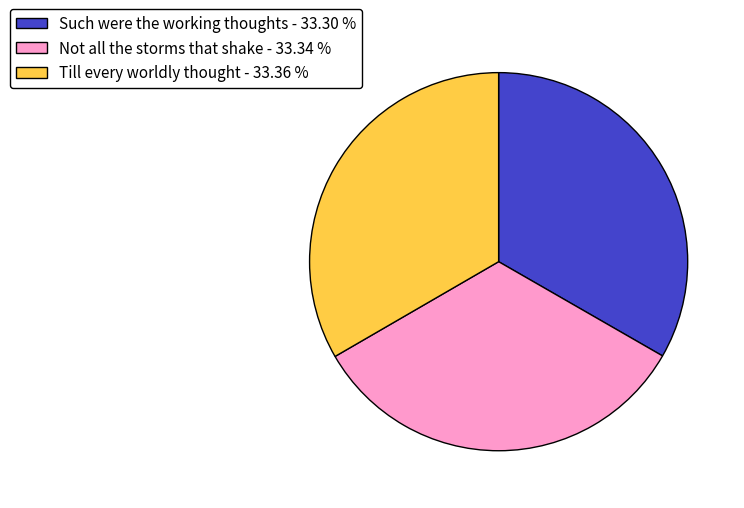

Combined, do Such were the working thoughts - 33.30 % and Not all the storms that shake - 33.34 % account for over 50%?

Yes